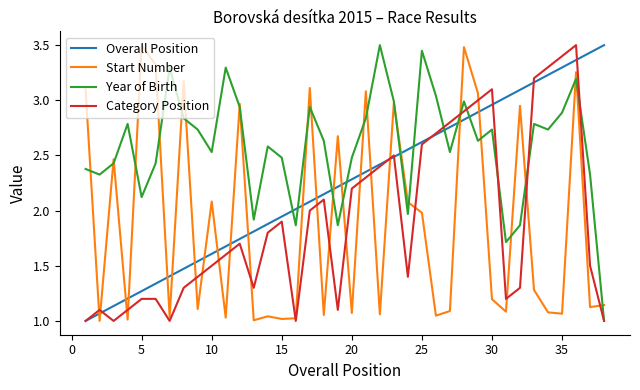

Which series ends up on top after the final intersection of Start Number and Overall Position?

Overall Position